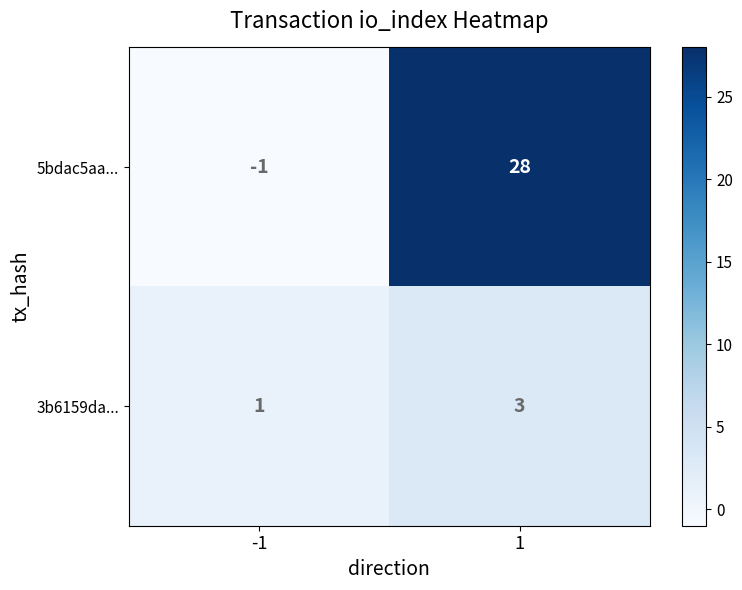

What is the difference between the 5bdac5aa... values at -1 and 1?

29